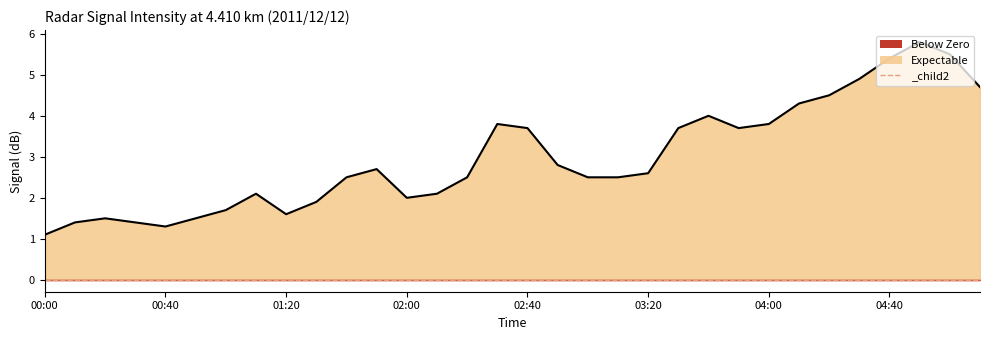

The value at 00:40 is 1.8. True or false?

False